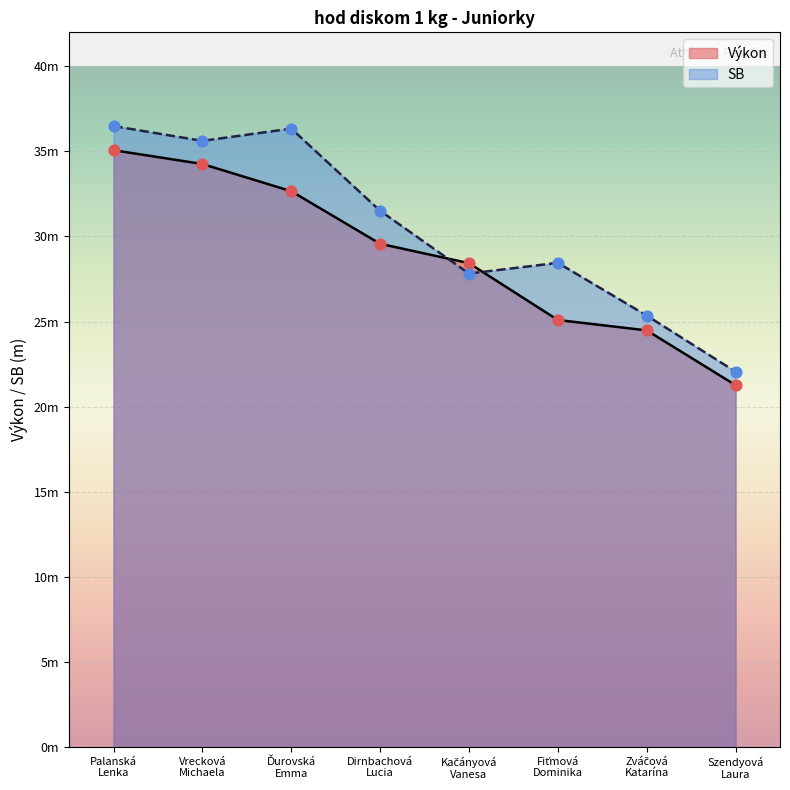

Which series has the largest total across all categories?

SB